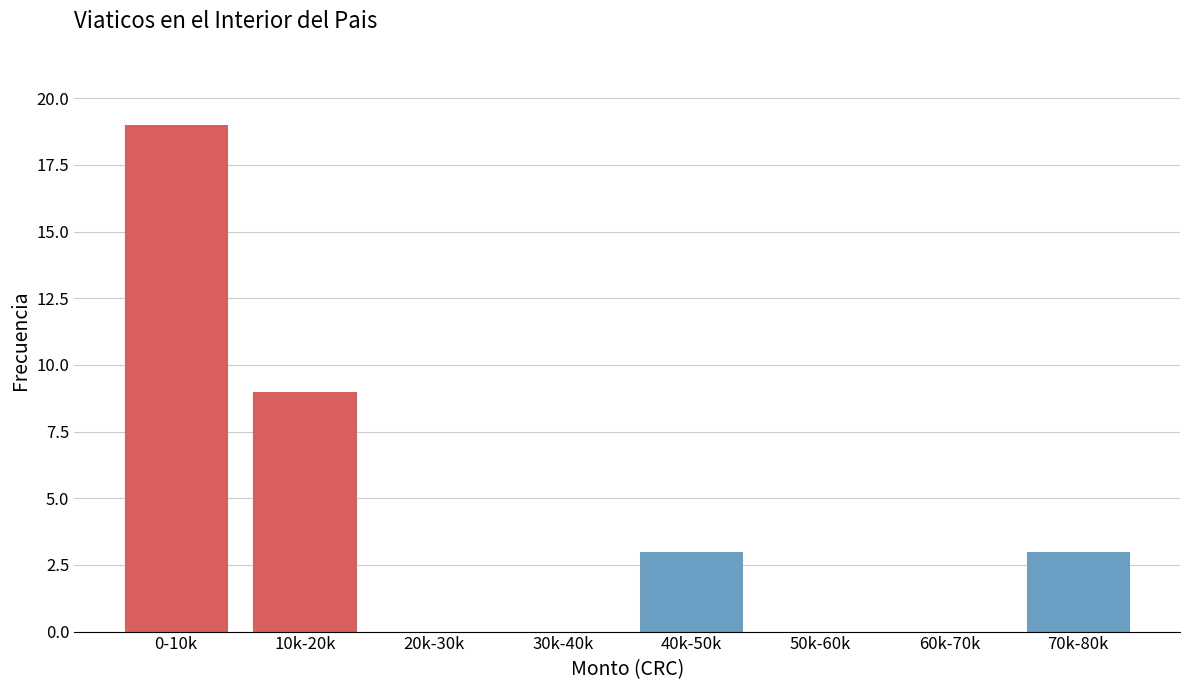

Reading right to left, list all the values displayed in this chart.

70k-80k=3	60k-70k=0	50k-60k=0	40k-50k=3	30k-40k=0	20k-30k=0	10k-20k=9	0-10k=19